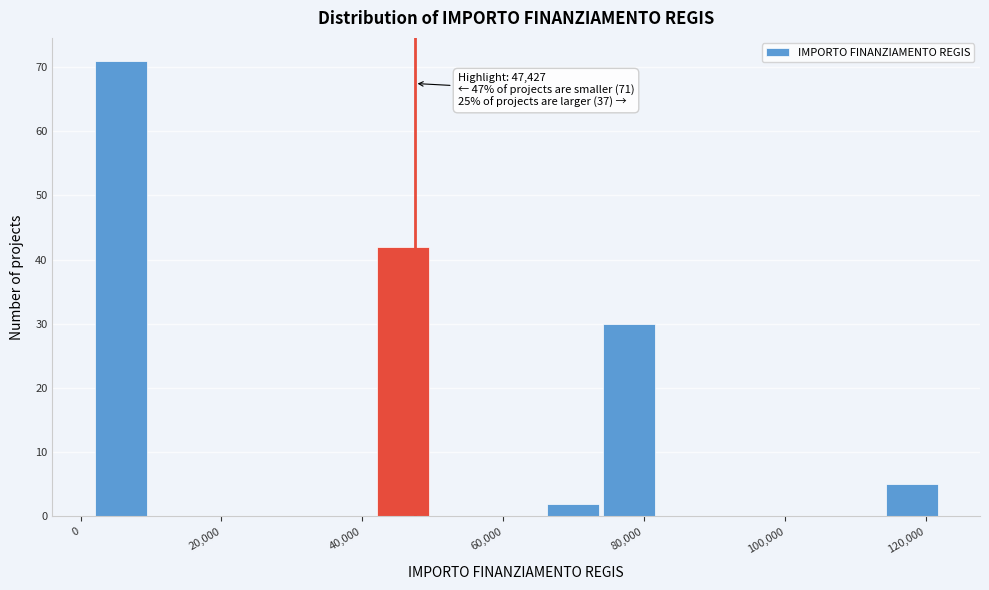

Over which range of the x-axis is the bar tallest?

2000 to 10000